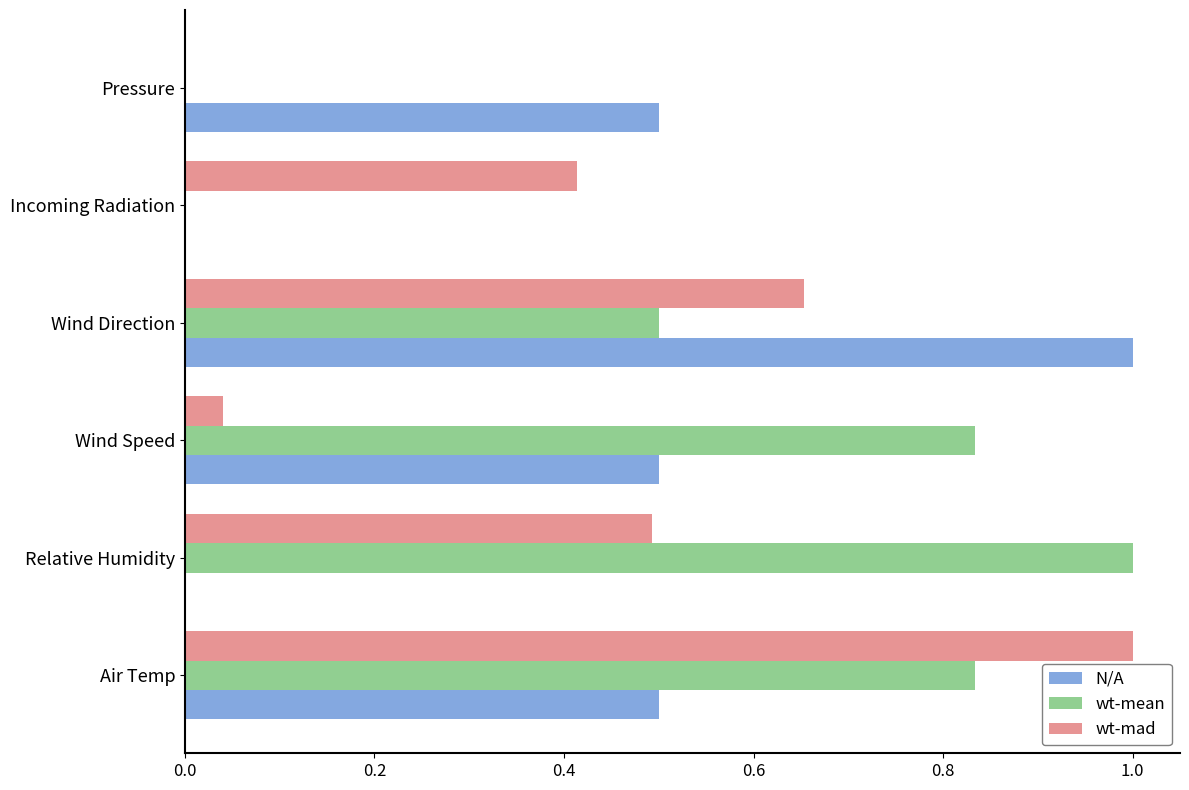

What is the sum of the N/A values at Incoming Radiation and Wind Direction?

1.0